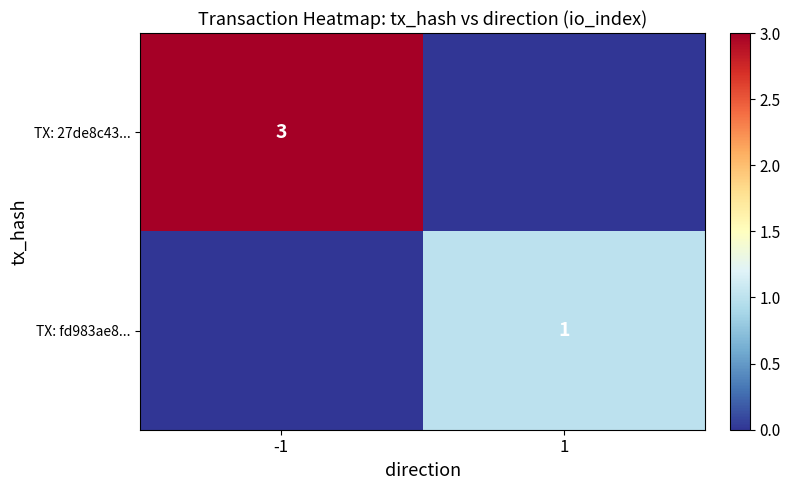

The value of TX: fd983ae8... at 1 is 1. True or false?

True